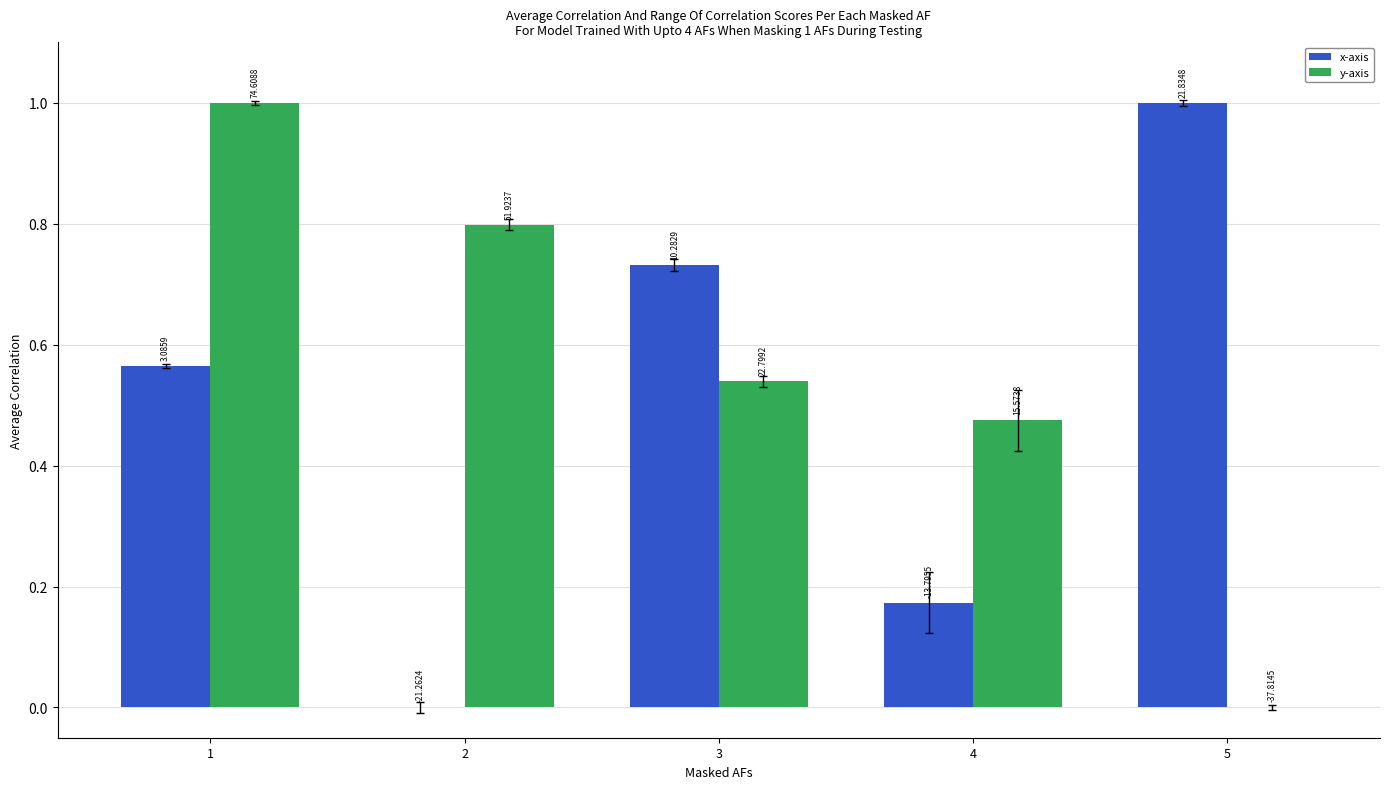

How many groups of bars are there?

5